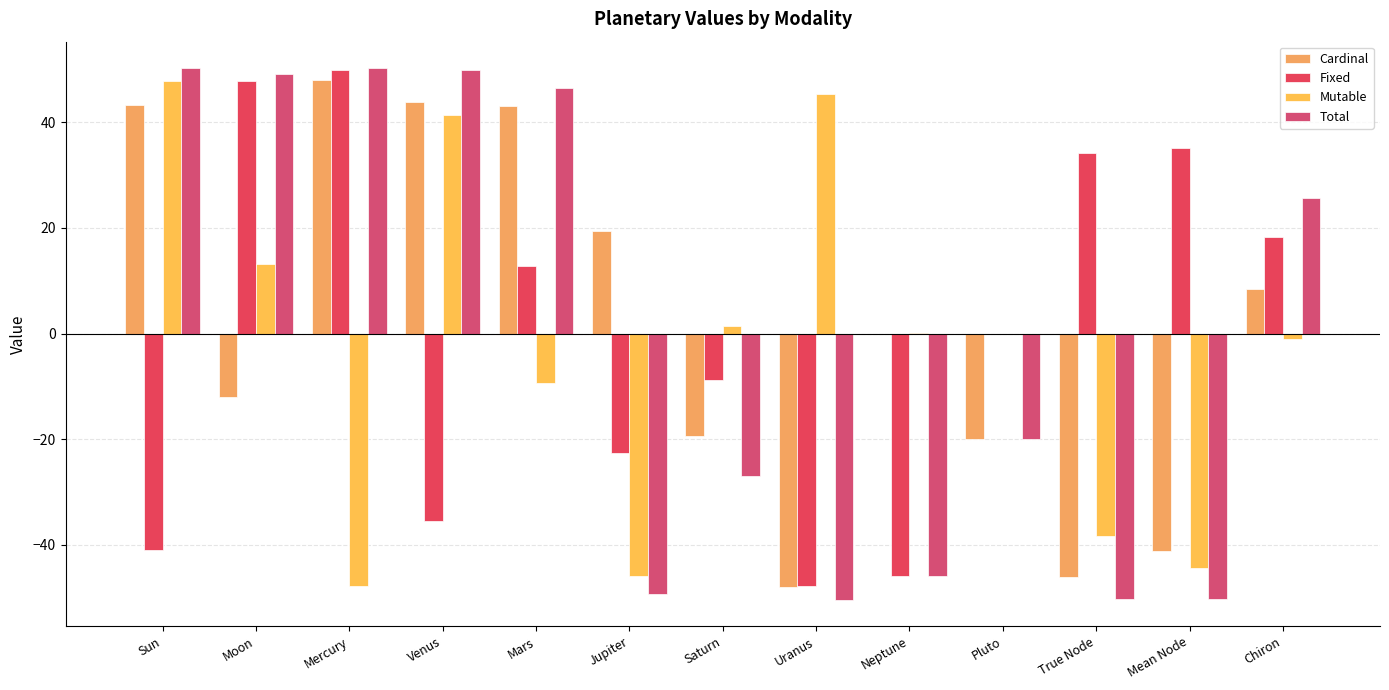

What are all the series names shown in the legend?

Cardinal, Fixed, Mutable, Total